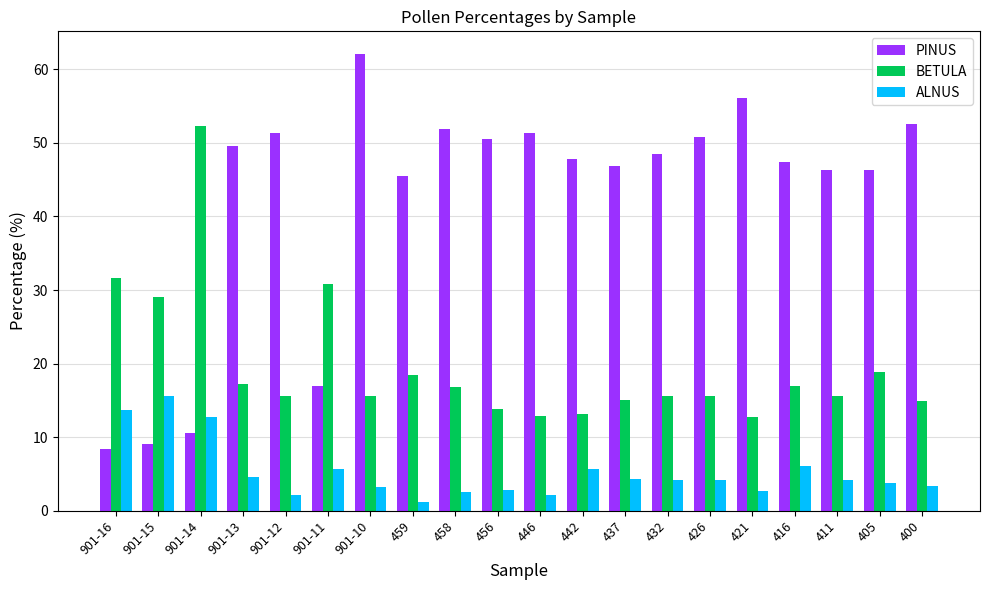

Rank the series by their maximum value, from lowest to highest.

ALNUS, BETULA, PINUS